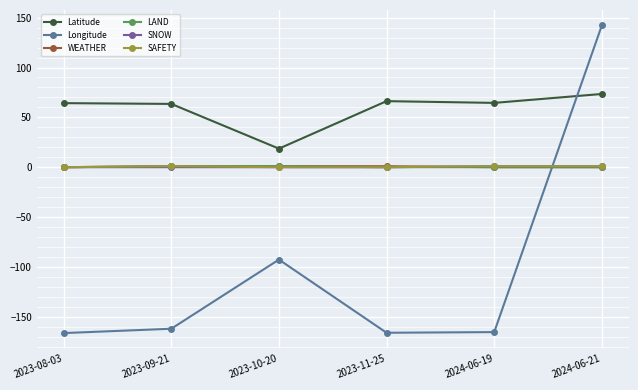

How many lines are shown in the chart?

6